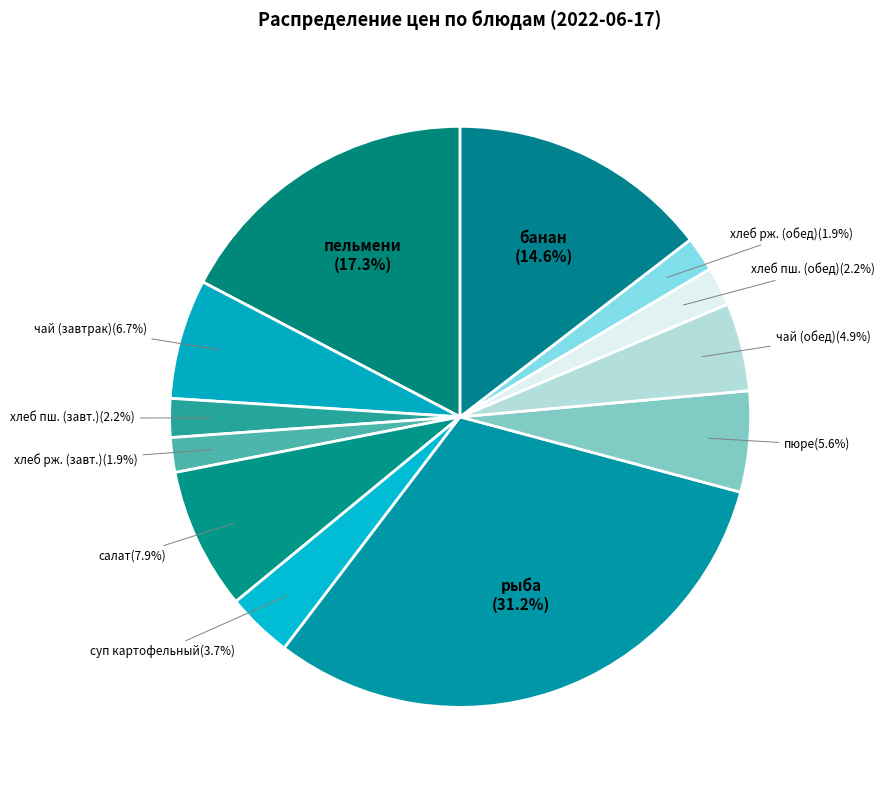

Between суп картофельный and пельмени, which is larger?

пельмени